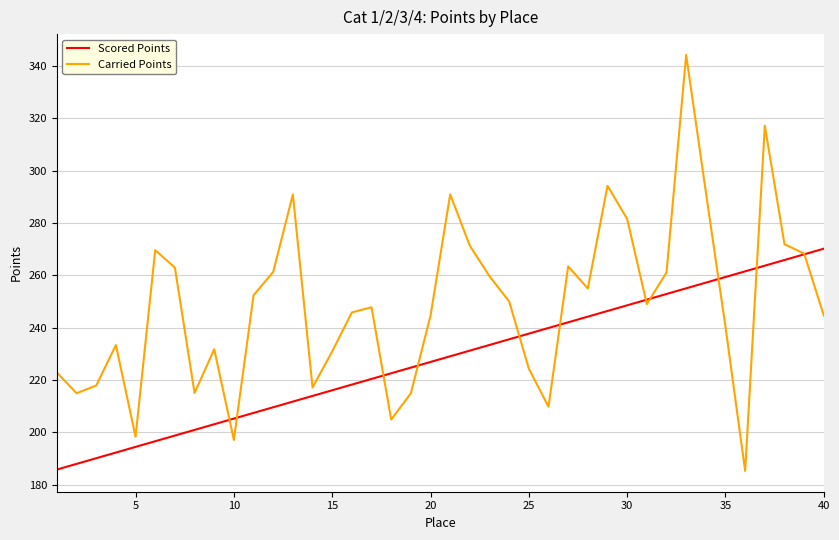

What are all the series names shown in the legend?

Scored Points, Carried Points